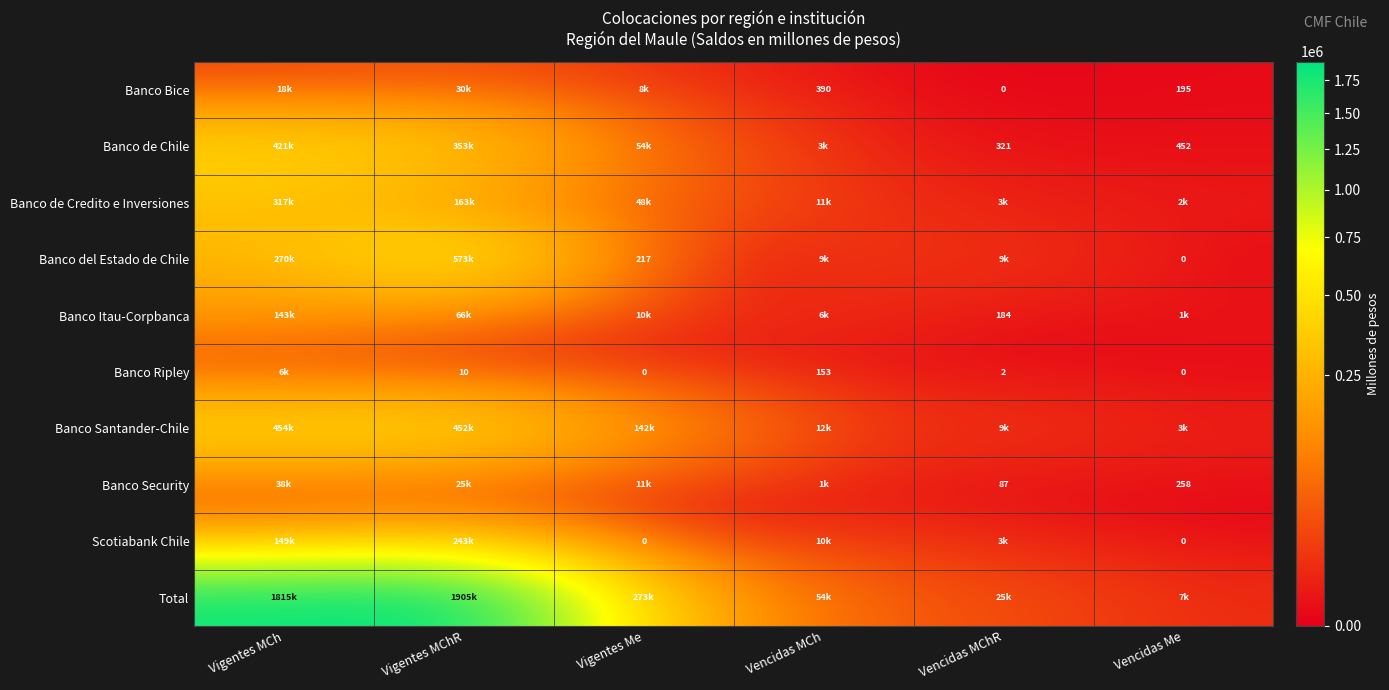

Which series has the largest range (max minus min)?

Total